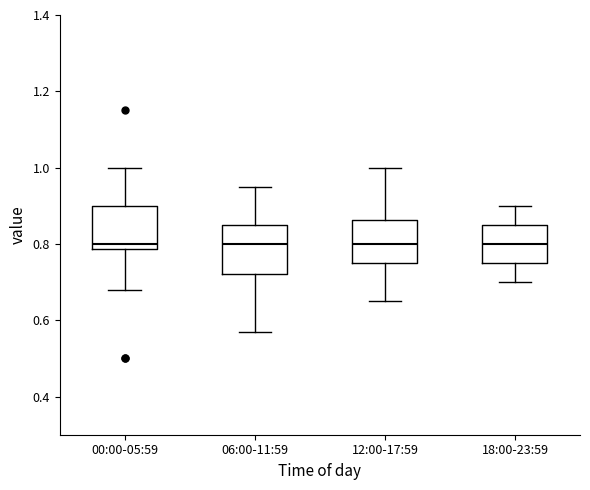

Where is the lower edge of the box for 18:00-23:59 on the y-axis? The values are not printed on the chart, so give them approximately, as read against the axis.

0.76